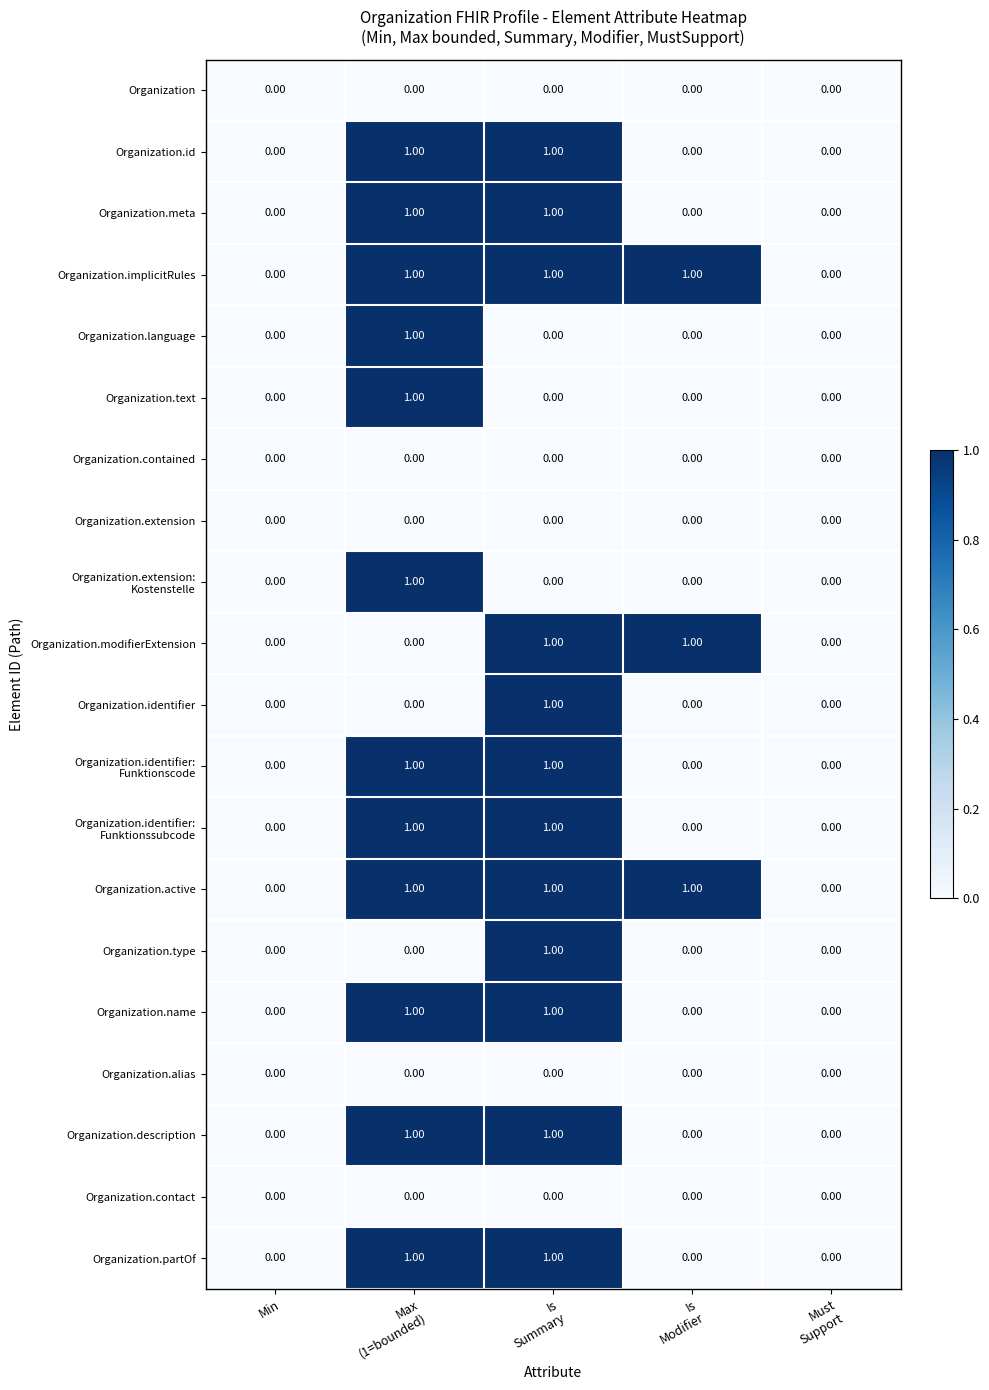

What is the sum of all Organization.active values?

3